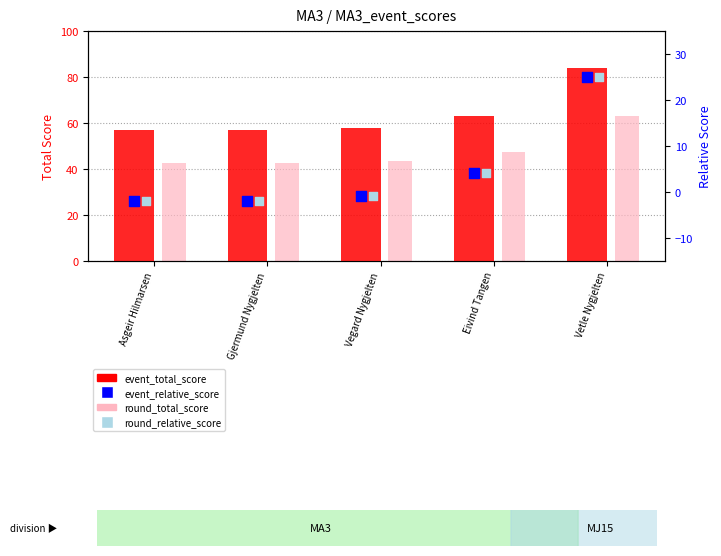

Is the value of round_total_score at Vetle Nygjelten greater than the value of round_relative_score at Vegard Nygjelten?

Yes